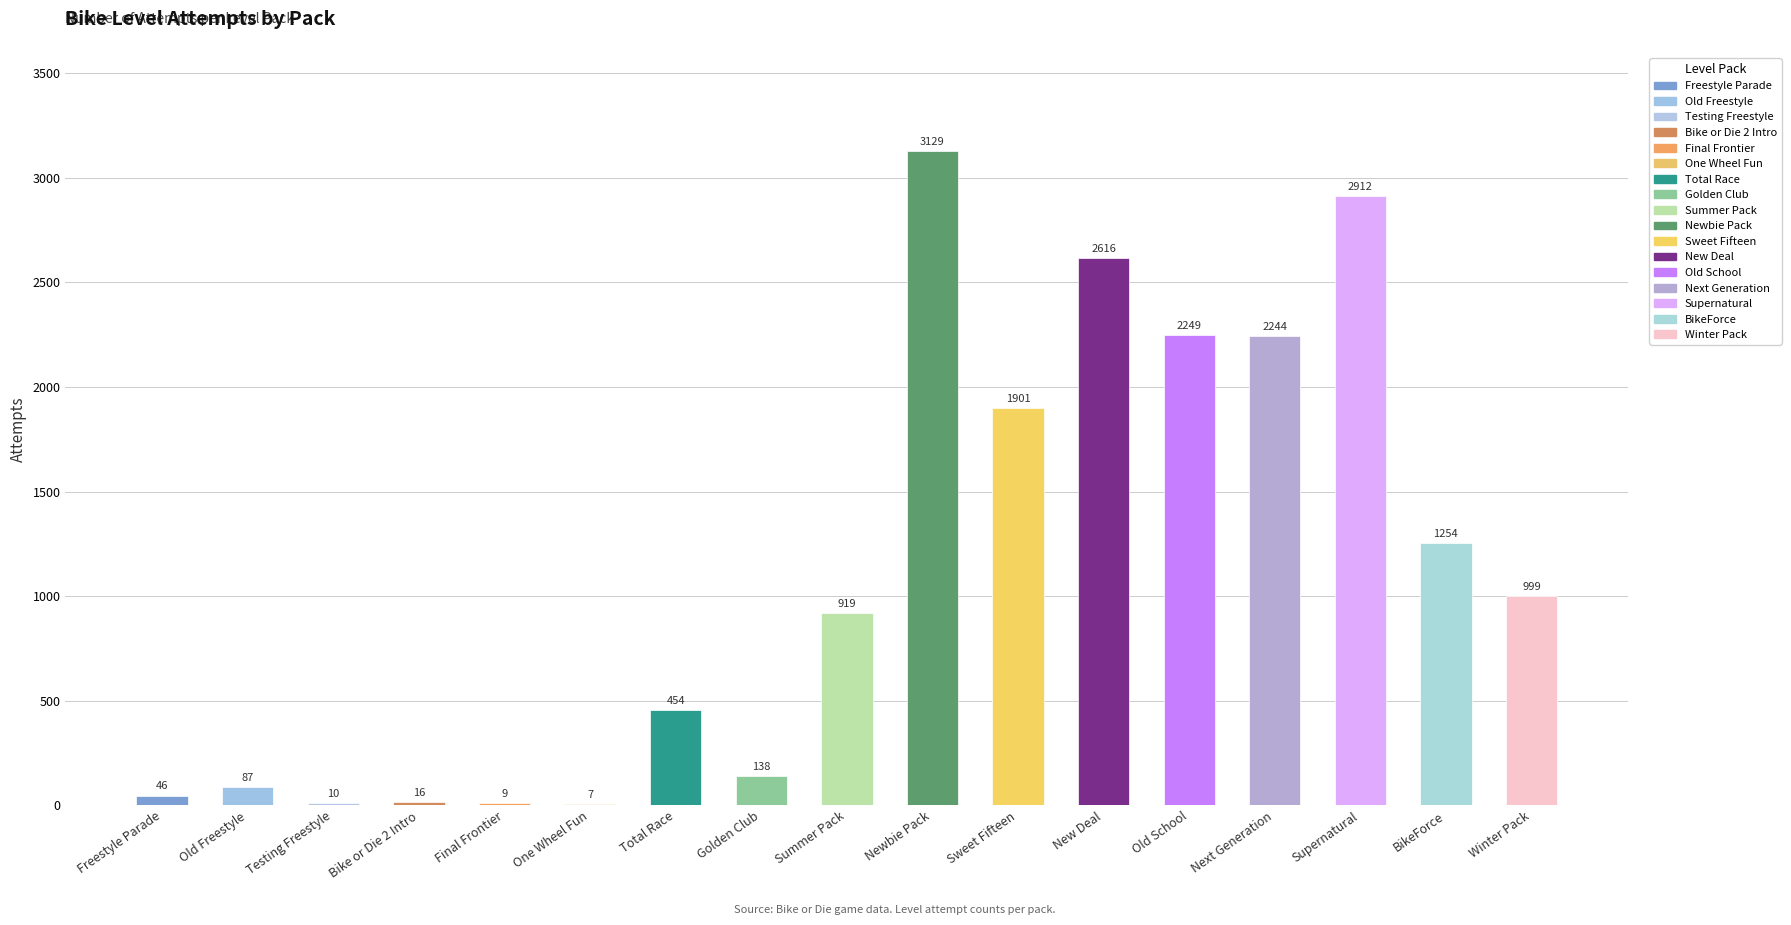

The value at Next Generation is 3577. True or false?

False